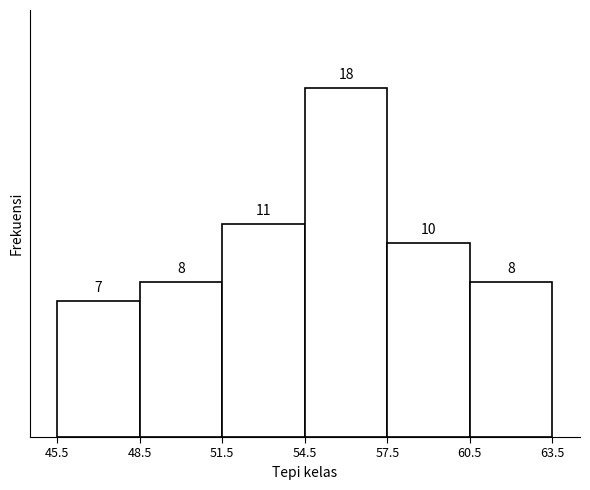

Reading left to right, transcribe this chart: for each bar, give the range it covers on the x-axis and its height.

45.5 to 48.5: 7
48.5 to 51.5: 8
51.5 to 54.5: 11
54.5 to 57.5: 18
57.5 to 60.5: 10
60.5 to 63.5: 8